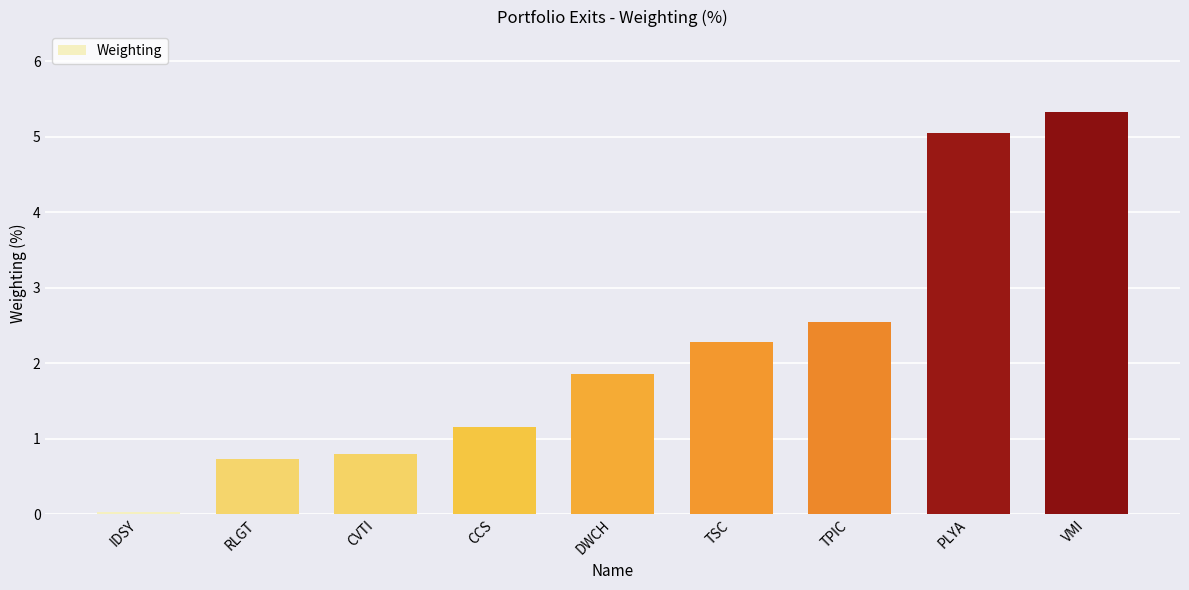

What is the label of the 6th bar from the left?

TSC